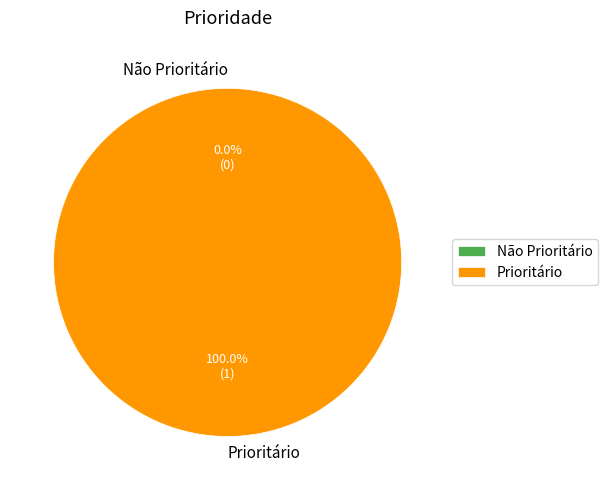

Is Não Prioritário the majority of the pie?

No